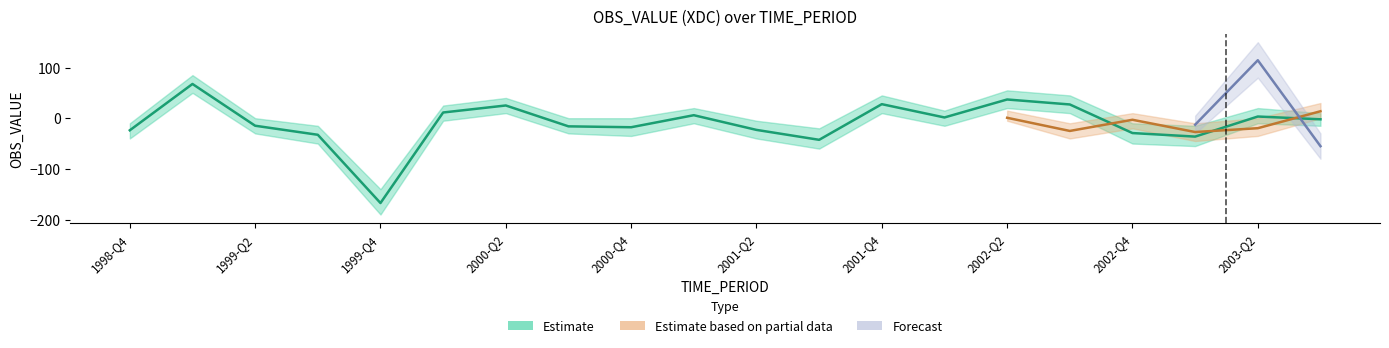

How many lines are shown in the chart?

3